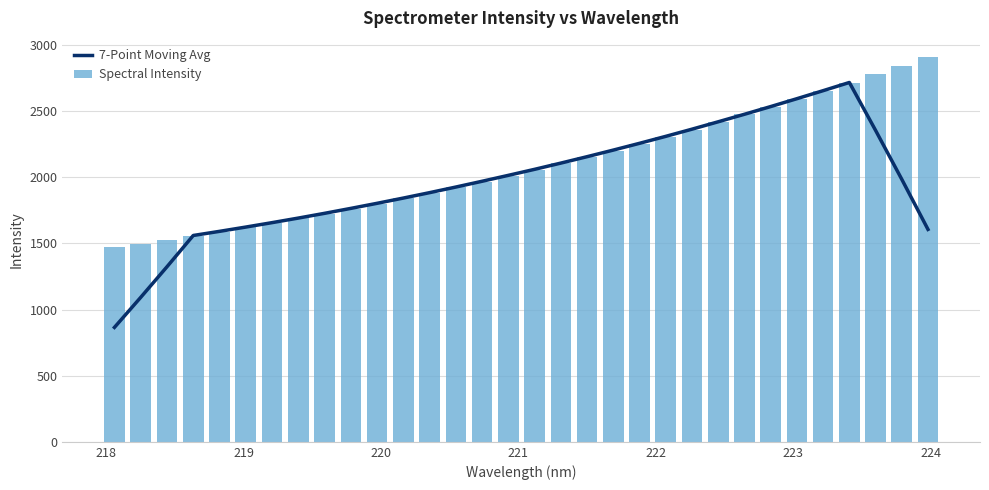

What is the difference between the maximum and minimum values in the Spectral Intensity series?

1438.1